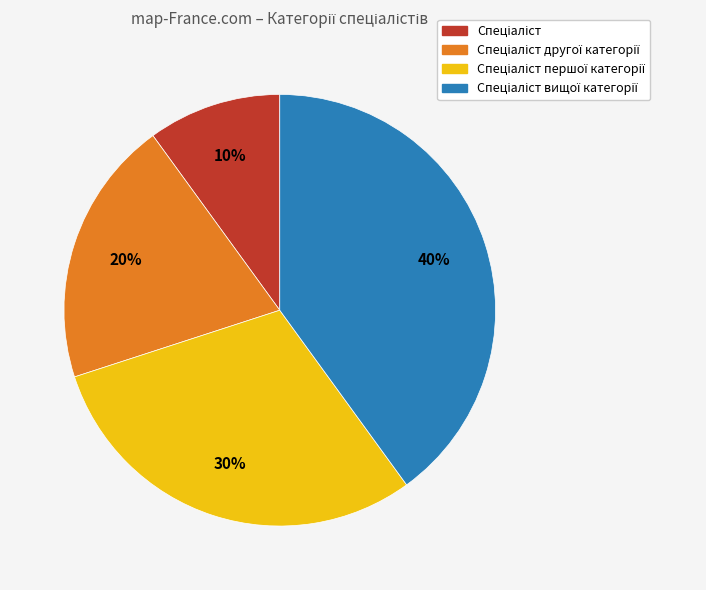

Is there any slice that represents more than half of the pie?

No